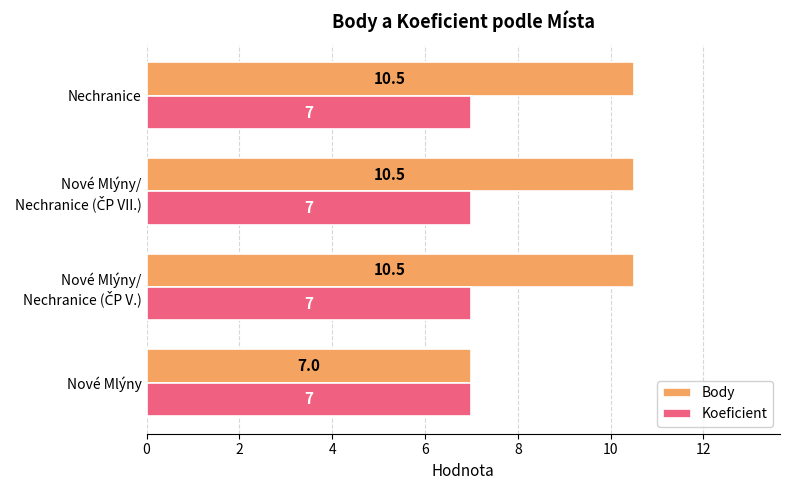

Is it true that Koeficient equals 12.4 at Nechranice?

False